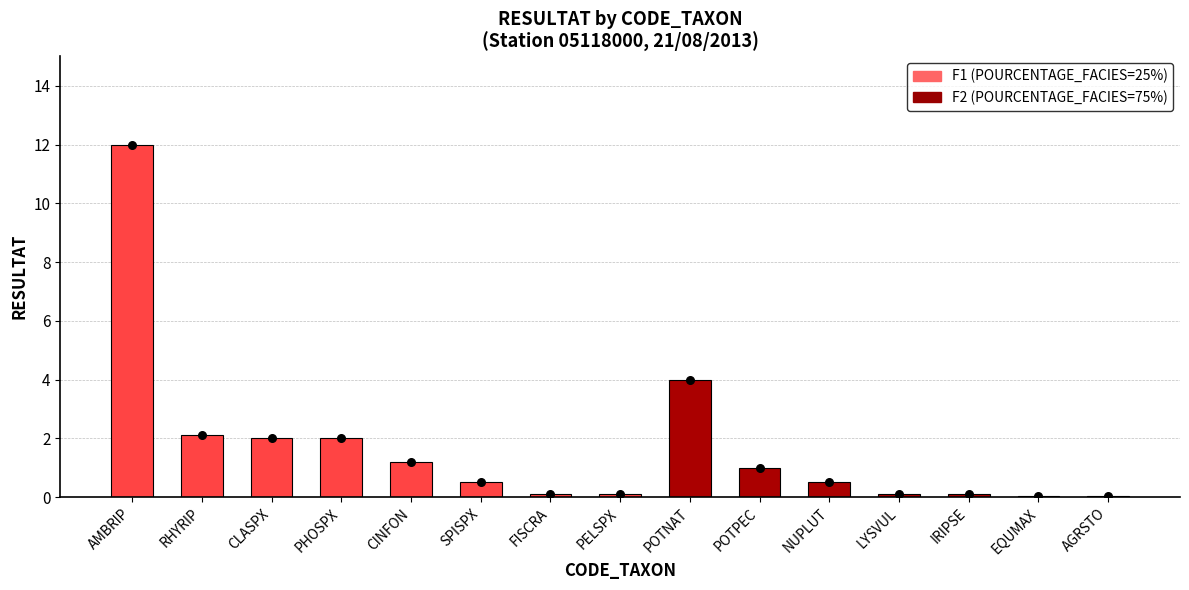

Between SPISPX and EQUMAX, which is larger?

SPISPX